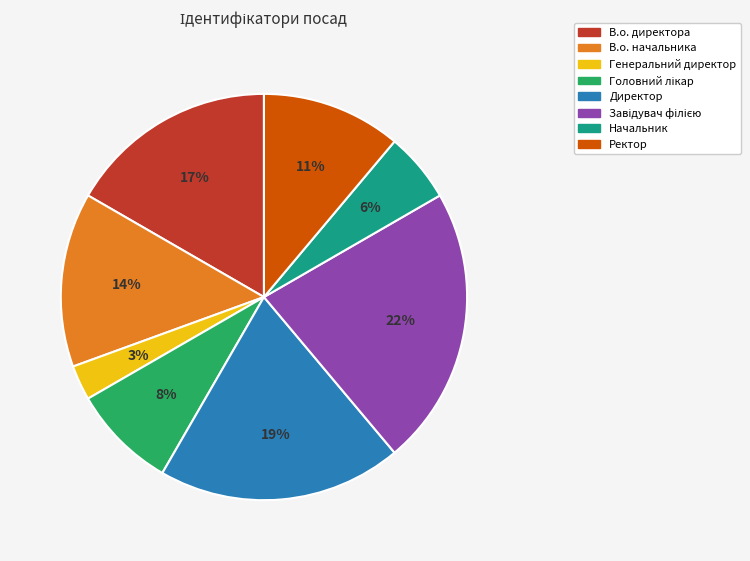

Does В.о. начальника represent more than half of the total?

No